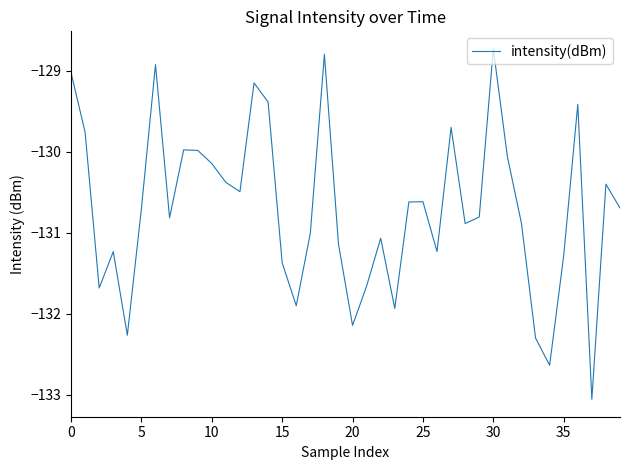

What is the maximum value shown in the chart?

-128.7